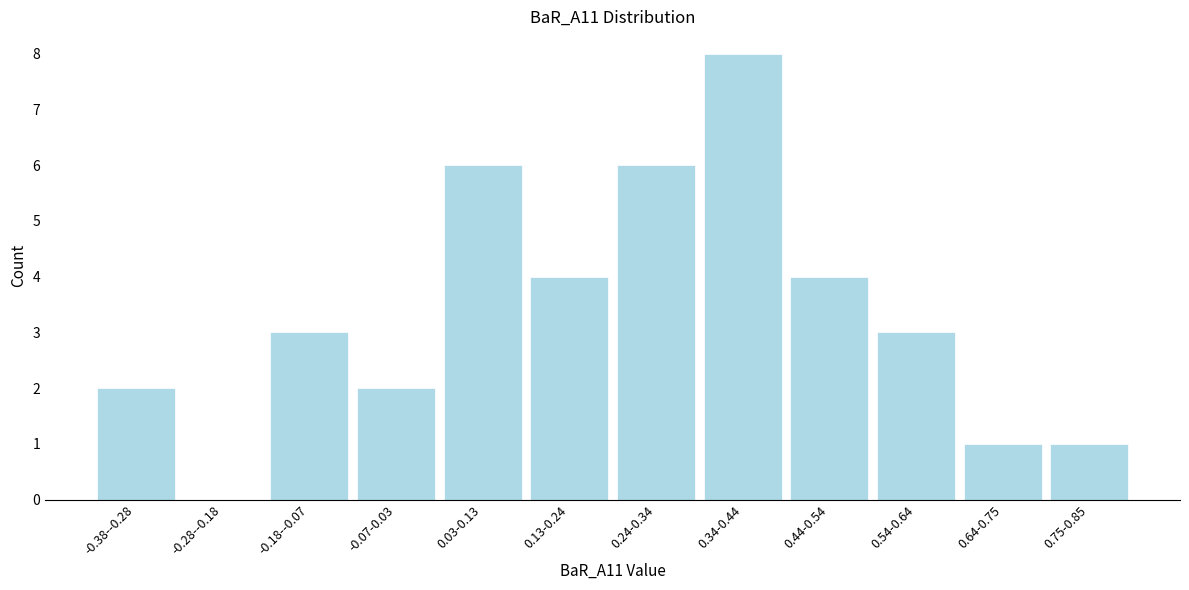

Reading right to left, extract all data points from this chart.

0.75-0.85=1	0.64-0.75=1	0.54-0.64=3	0.44-0.54=4	0.34-0.44=8	0.24-0.34=6	0.13-0.24=4	0.03-0.13=6	-0.07-0.03=2	-0.18--0.07=3	-0.28--0.18=0	-0.38--0.28=2